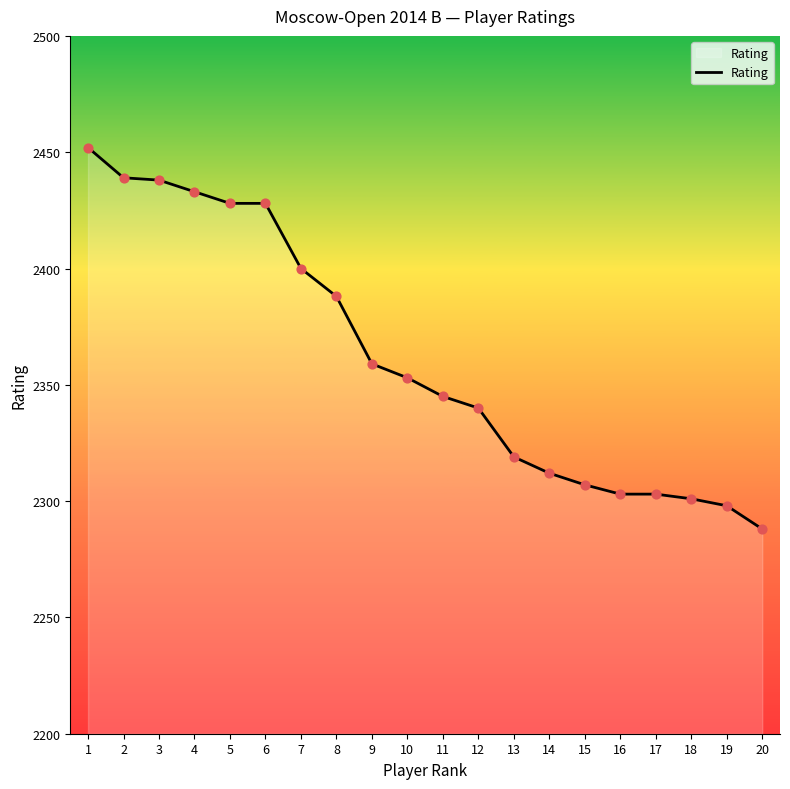

Which has a higher value, 12 or 17?

12